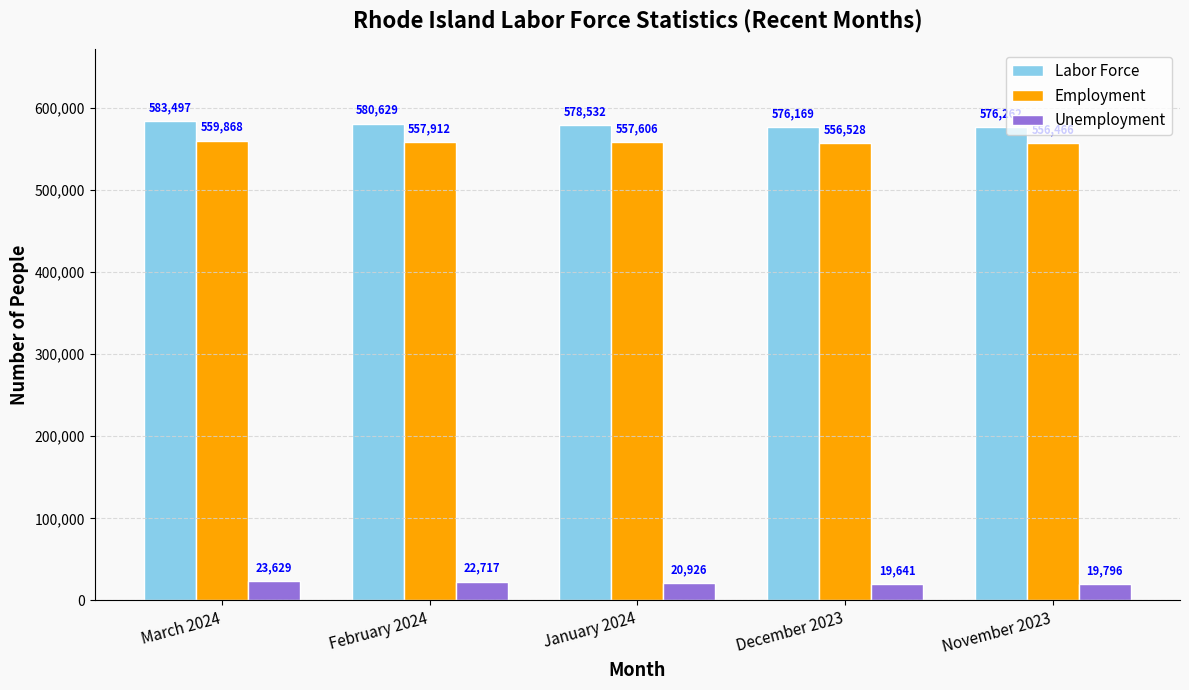

Which series has the largest range (max minus min)?

Labor Force